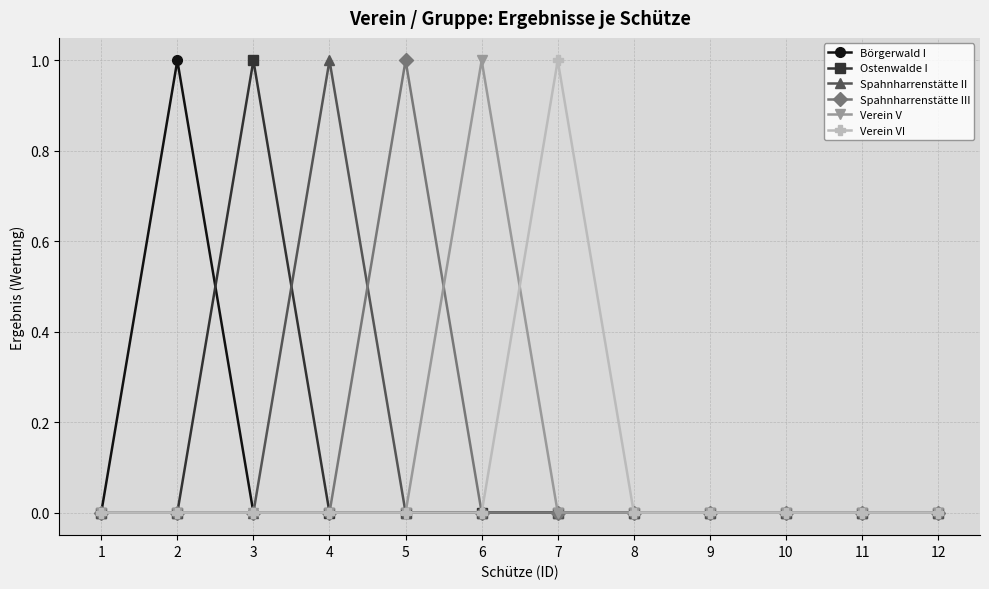

The Verein VI series shows 0 at 8. True or false?

True